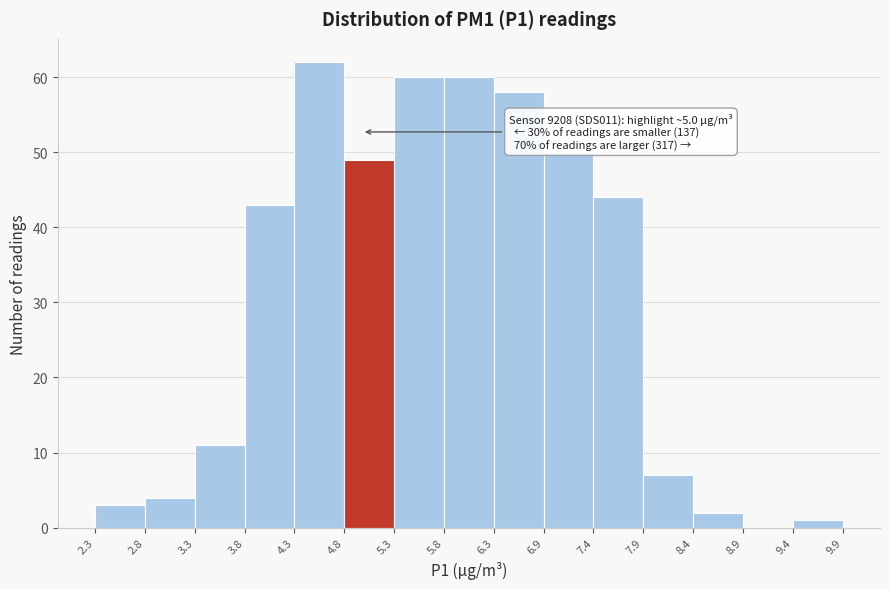

Over which range of the x-axis is the bar tallest?

4.3 to 4.8